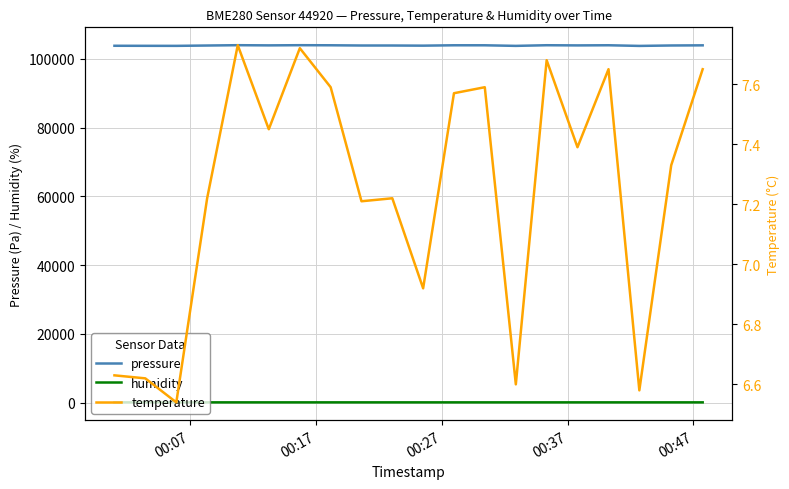

True or false: humidity and pressure cross at least once.

False